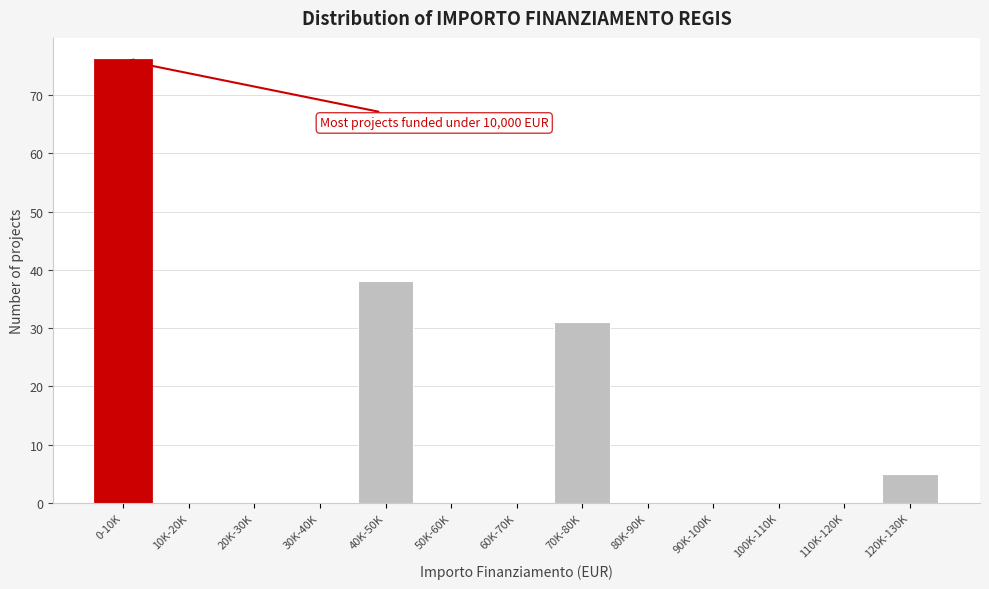

Reading left to right, extract all data points from this chart.

0-10K=76	10K-20K=0	20K-30K=0	30K-40K=0	40K-50K=38	50K-60K=0	60K-70K=0	70K-80K=31	80K-90K=0	90K-100K=0	100K-110K=0	110K-120K=0	120K-130K=5